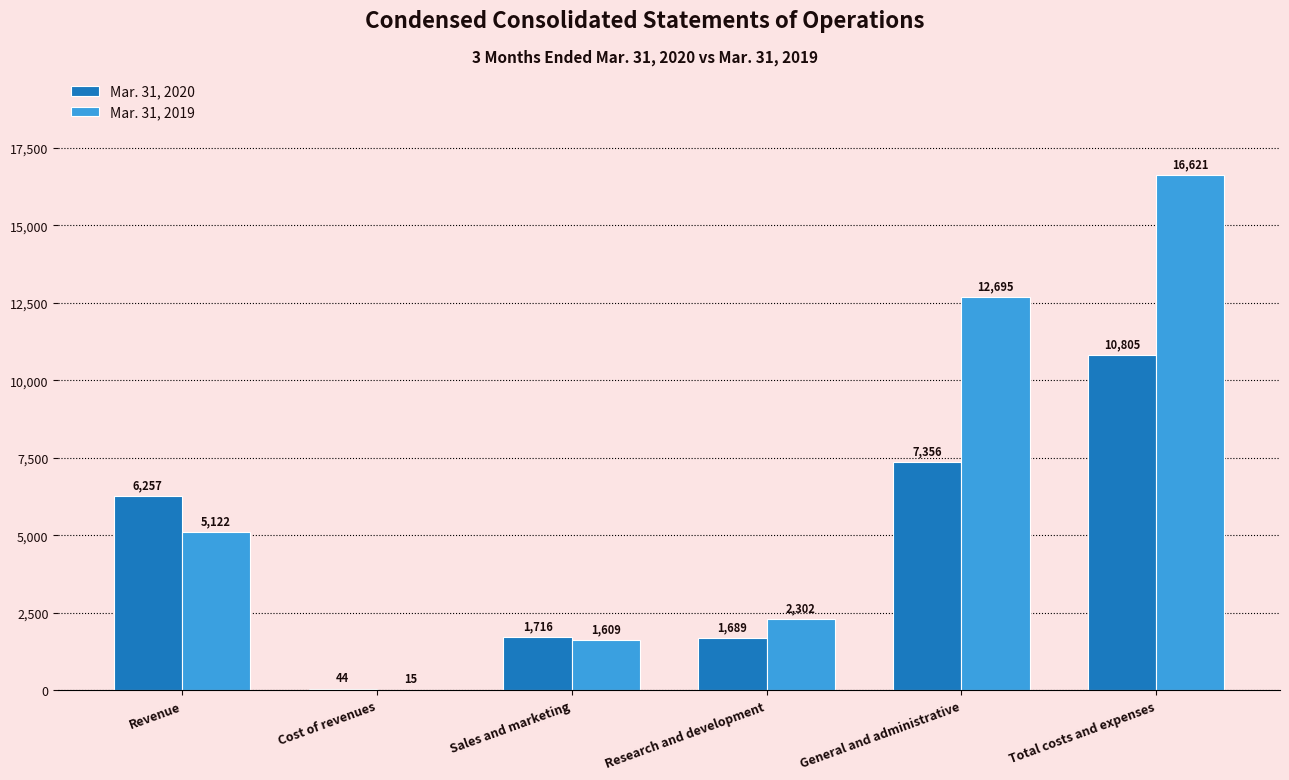

Reading left to right, list all the values displayed in this chart.

Mar. 31, 2020: Revenue=6257	Cost of revenues=44	Sales and marketing=1716	Research and development=1689	General and administrative=7356	Total costs and expenses=10805
Mar. 31, 2019: Revenue=5122	Cost of revenues=15	Sales and marketing=1609	Research and development=2302	General and administrative=12695	Total costs and expenses=16621